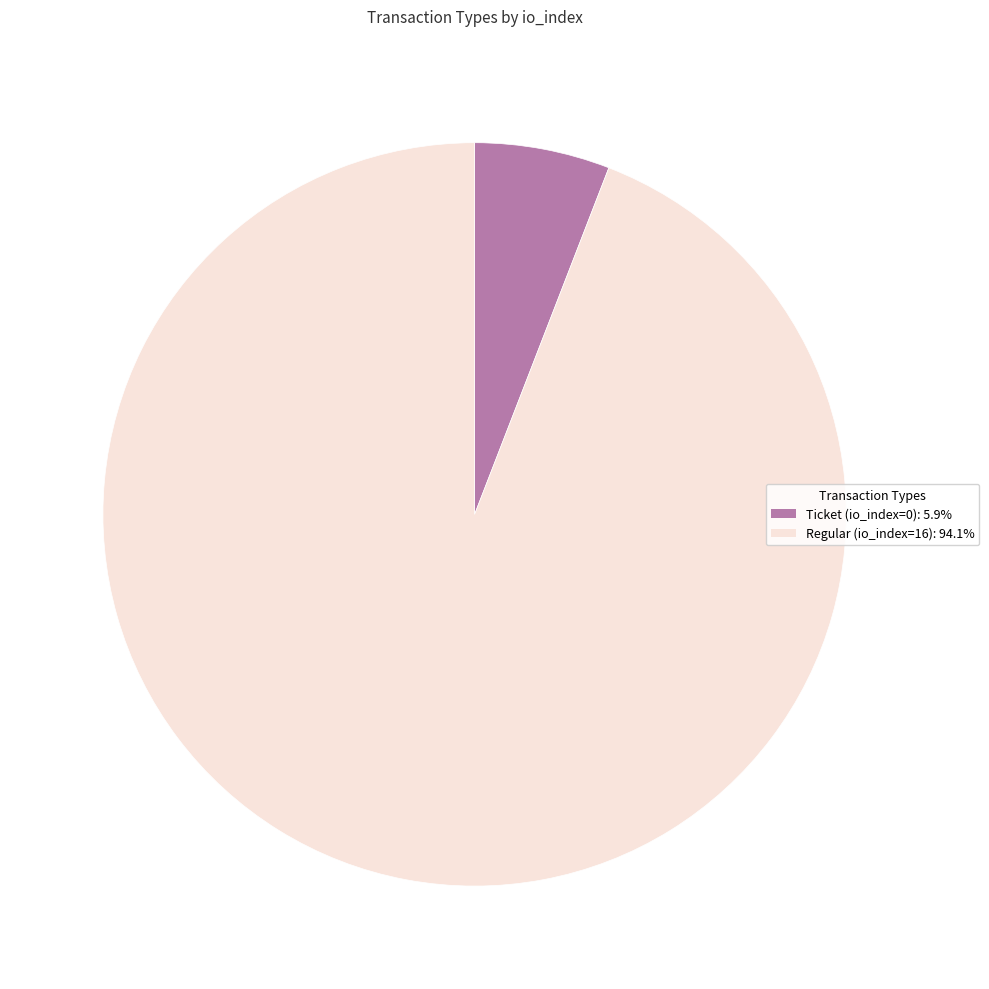

What is the largest slice in the pie chart?

Regular